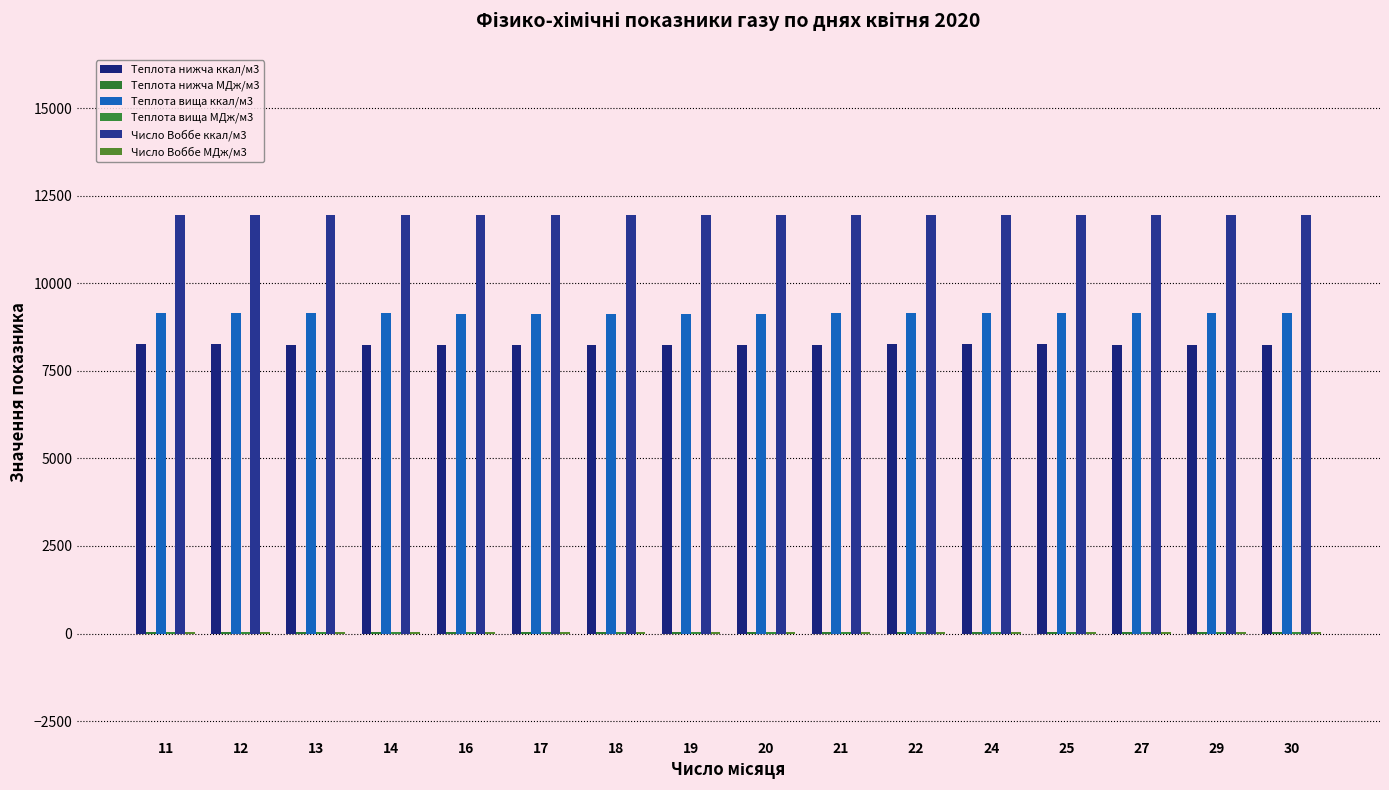

Rank the series by their maximum value, from lowest to highest.

Теплота нижча МДж/м3, Теплота вища МДж/м3, Число Воббе МДж/м3, Теплота нижча ккал/м3, Теплота вища ккал/м3, Число Воббе ккал/м3